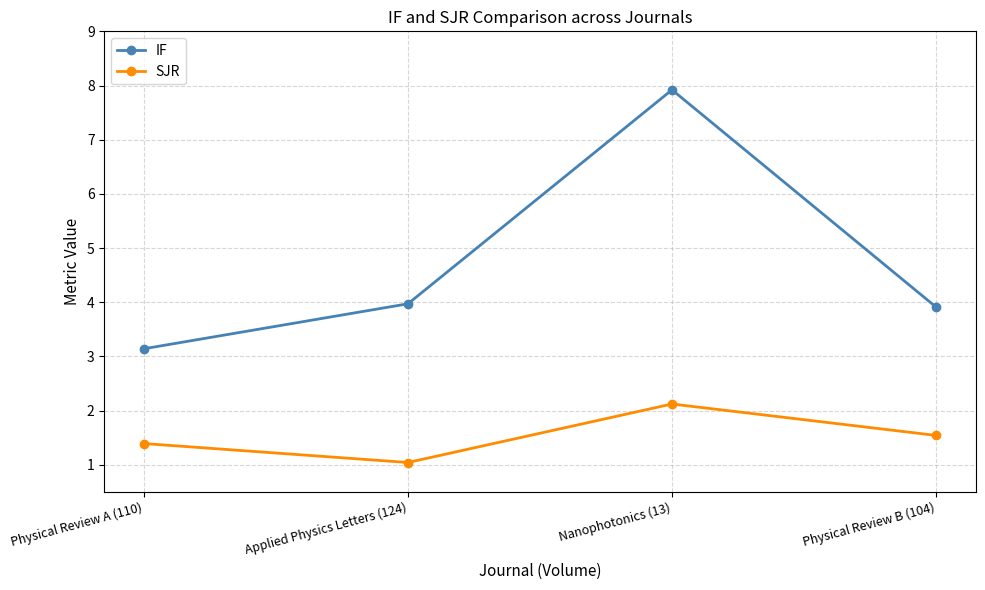

Reading left to right, extract all data points from this chart.

IF: 3.1	4.0	7.9	3.9
SJR: 1.4	1.0	2.1	1.5